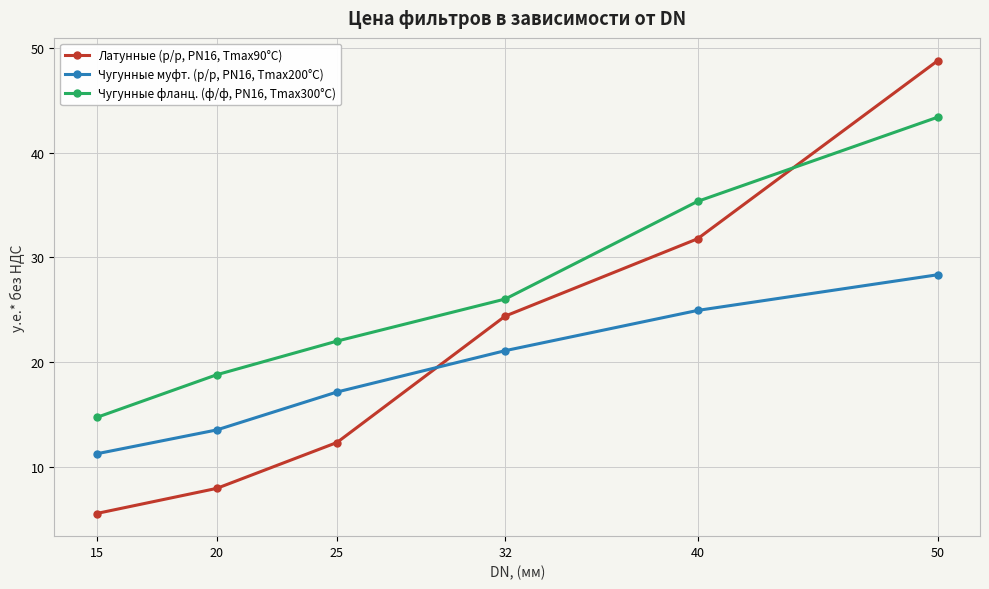

What value does the Чугунные фланц. (ф/ф, PN16, Tmax300°C) series have at 20?

18.8